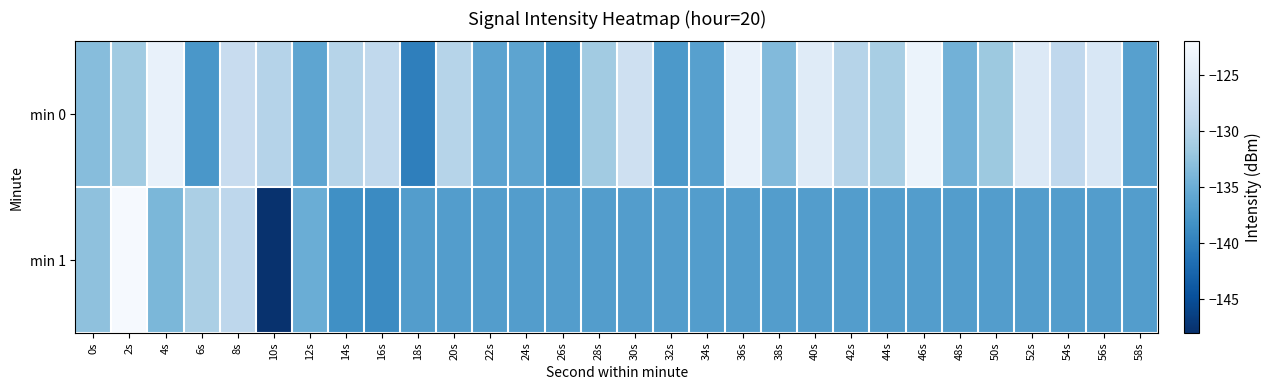

Reading left to right, list all the values displayed in this chart.

min 0: 0s=-133.2	2s=-131.5	4s=-124.0	6s=-137.6	8s=-128.2	10s=-129.9	12s=-135.9	14s=-129.8	16s=-128.9	18s=-140.0	20s=-129.7	22s=-136.2	24s=-136.1	26s=-138.3	28s=-131.4	30s=-127.4	32s=-137.4	34s=-136.6	36s=-124.0	38s=-133.5	40s=-125.1	42s=-129.8	44s=-130.9	46s=-123.5	48s=-134.6	50s=-131.8	52s=-125.5	54s=-128.9	56s=-126.0	58s=-136.6
min 1: 0s=-132.7	2s=-122.2	4s=-134.0	6s=-130.7	8s=-129.1	10s=-147.8	12s=-135.0	14s=-138.4	16s=-139.0	18s=-136.8	20s=-136.8	22s=-136.8	24s=-136.8	26s=-136.8	28s=-136.8	30s=-136.8	32s=-136.8	34s=-136.8	36s=-136.8	38s=-136.8	40s=-136.8	42s=-136.8	44s=-136.8	46s=-136.8	48s=-136.8	50s=-136.8	52s=-136.8	54s=-136.8	56s=-136.8	58s=-136.8